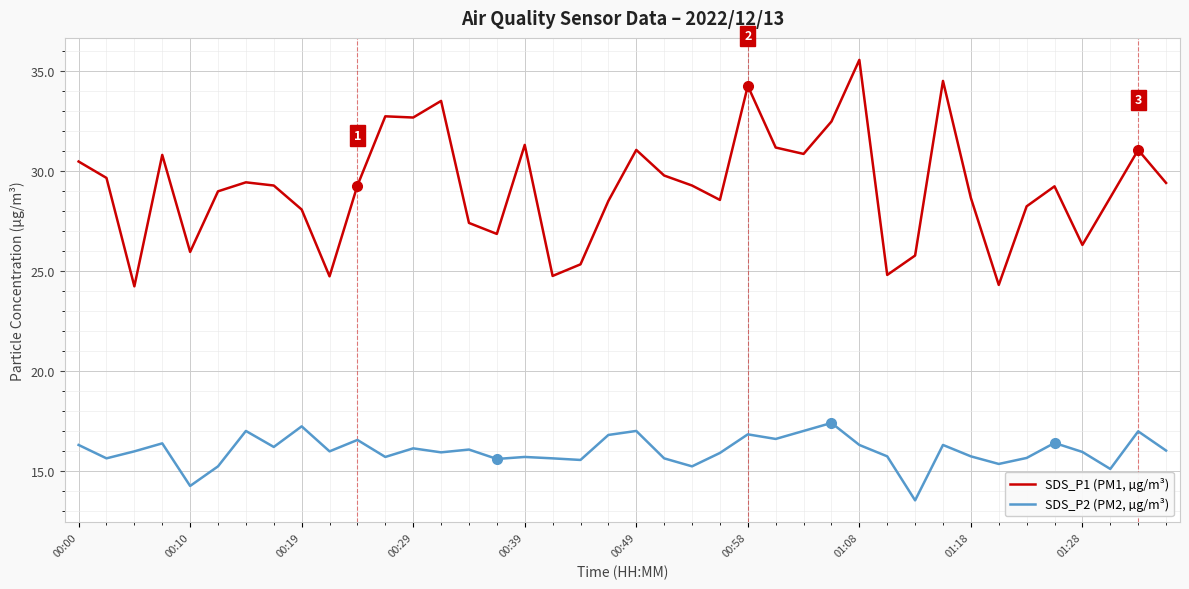

What is the maximum value for SDS_P2 (PM2, µg/m³)?

17.4